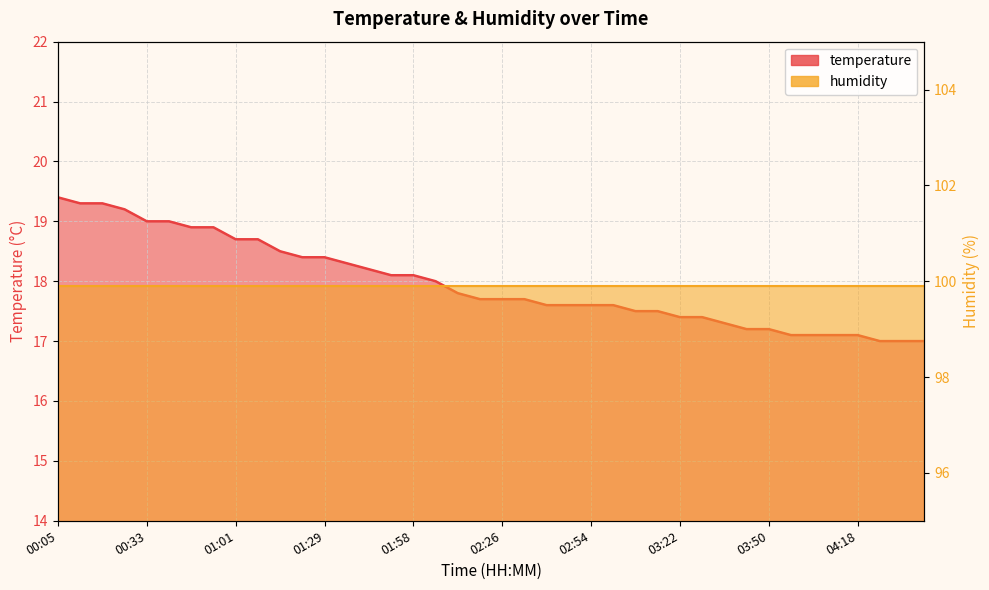

Rank the categories by value from highest to lowest.

00:05, 00:12, 00:19, 00:26, 00:33, 00:40, 00:47, 00:54, 01:01, 01:08, 01:15, 01:23, 01:29, 01:36, 01:43, 01:51, 01:58, 02:05, 02:12, 02:19, 02:26, 02:33, 02:40, 02:47, 02:54, 03:01, 03:08, 03:15, 03:22, 03:29, 03:36, 03:43, 03:50, 03:57, 04:04, 04:11, 04:18, 04:25, 04:32, 04:39